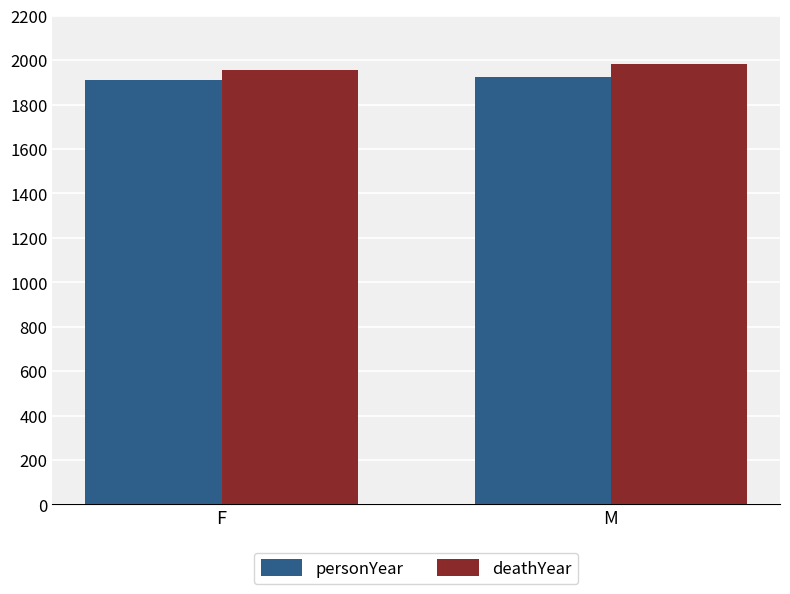

What are all the series names shown in the legend?

personYear, deathYear